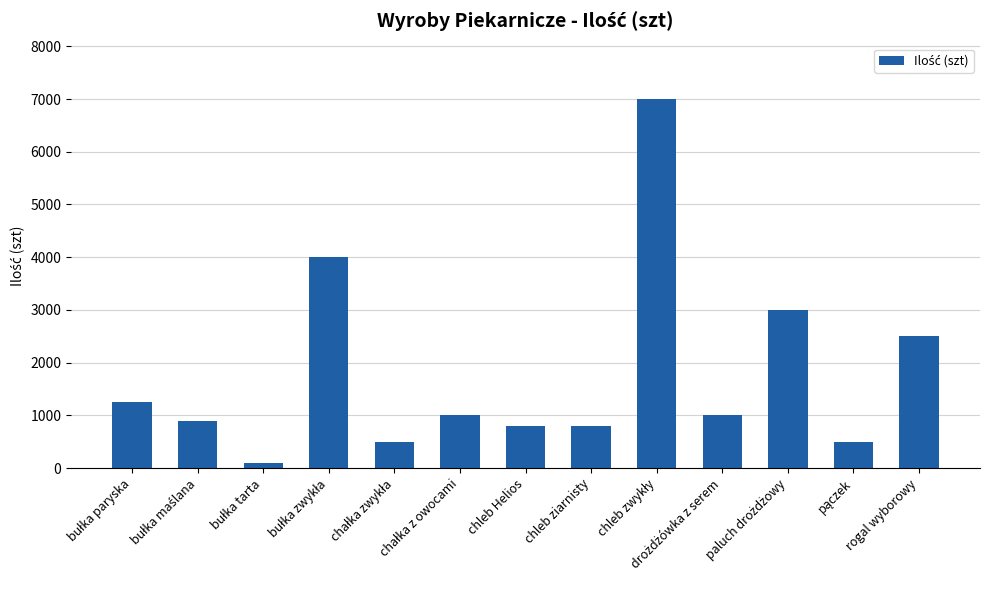

What is the sum of all values?

23350